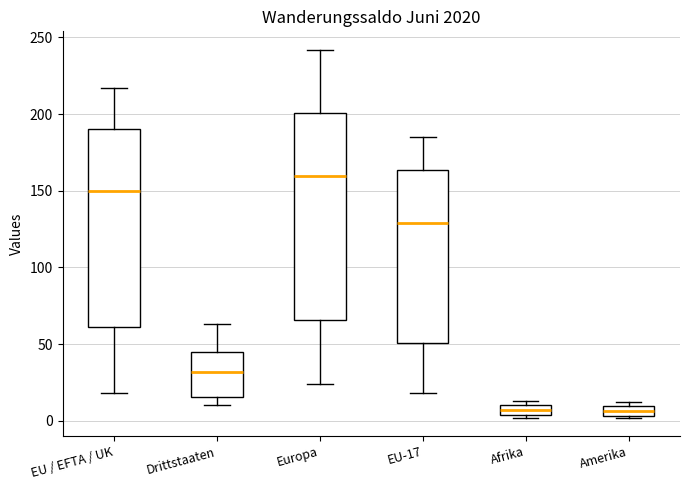

Comparing the boxes themselves (not the whiskers), which one is the tallest?

Europa